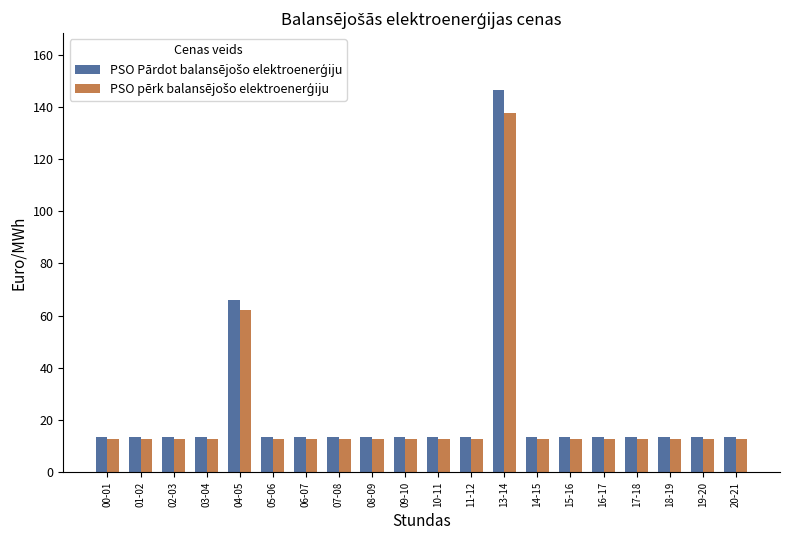

What is the total value across all series at 07-08?

26.0